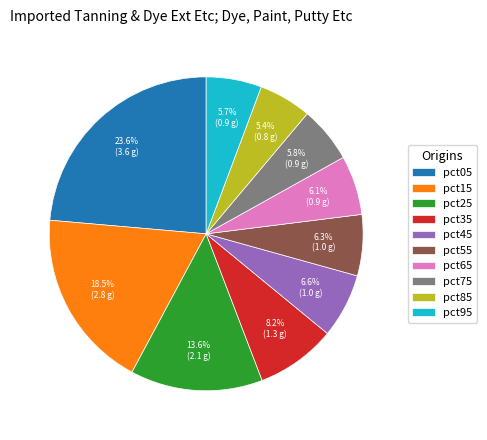

To the nearest percent, what is the difference between the largest and smallest slice percentages?

18%